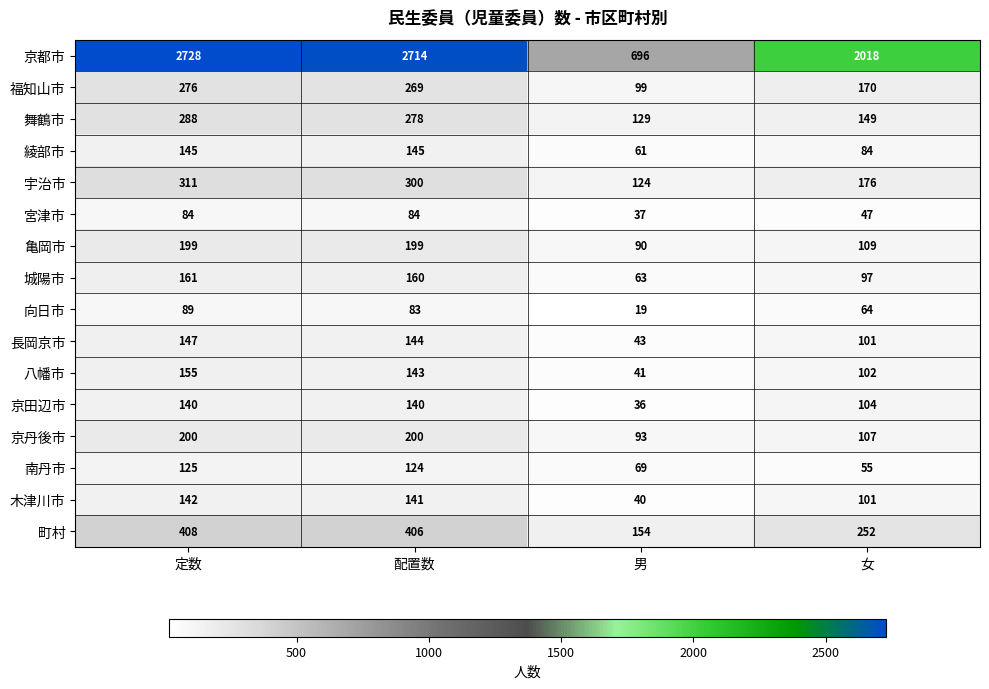

What is the minimum value shown in the chart?

19